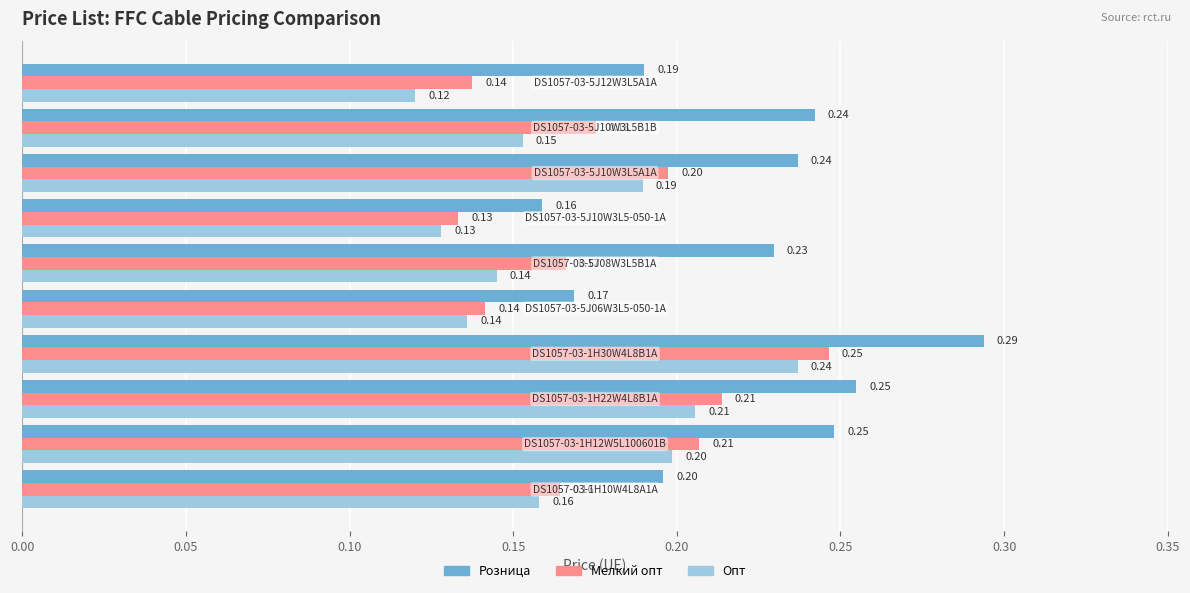

At how many categories does at least one series exceed 0?

10